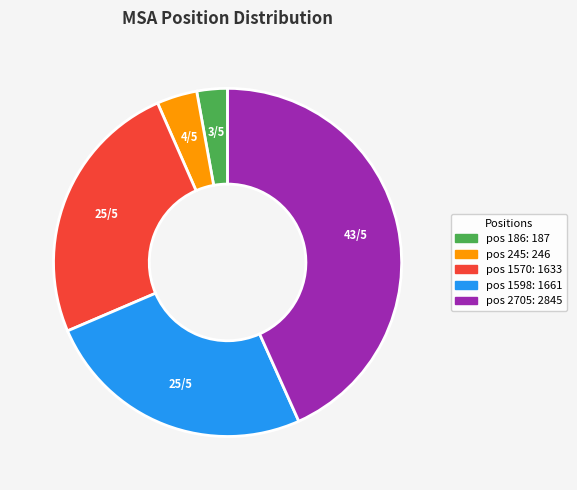

Is there any slice that represents more than half of the pie?

No